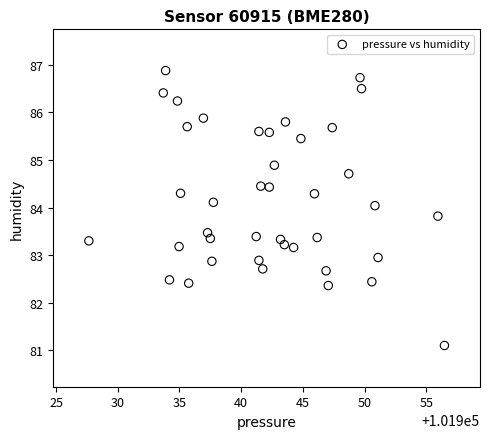

What is the range of Y values (max minus min)?

5.8